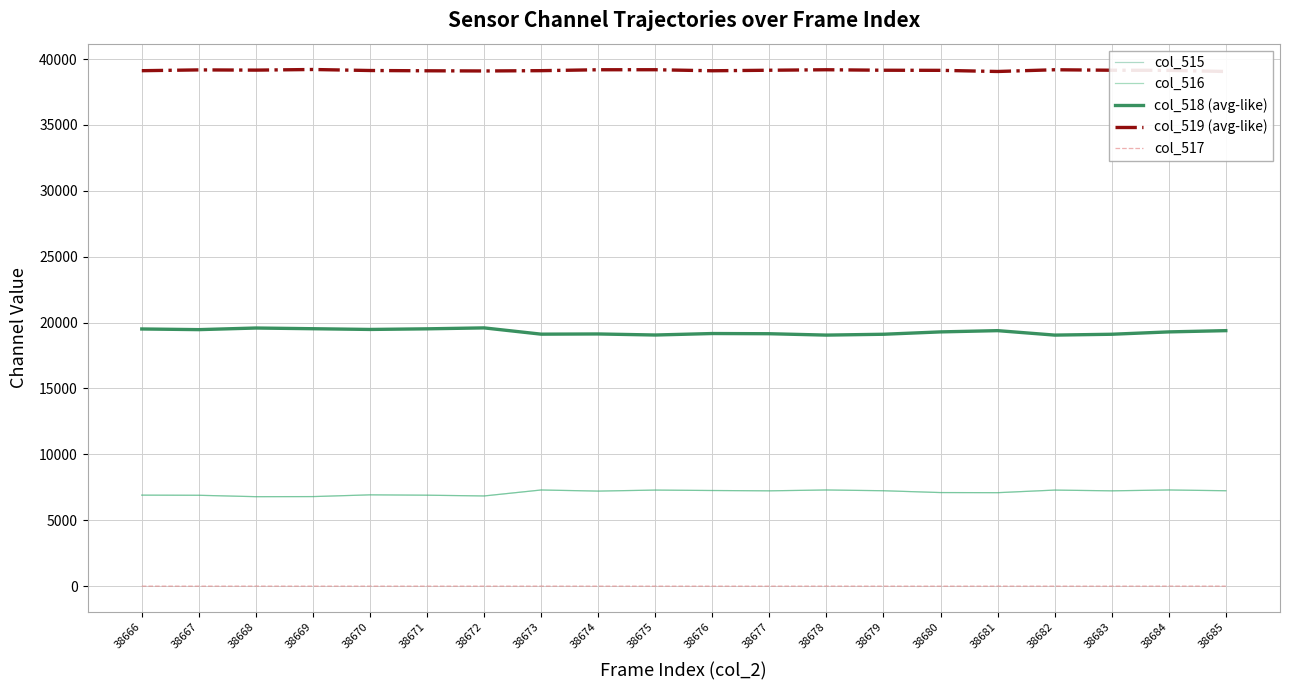

Which has a higher value, 38669 or 38670?

38670